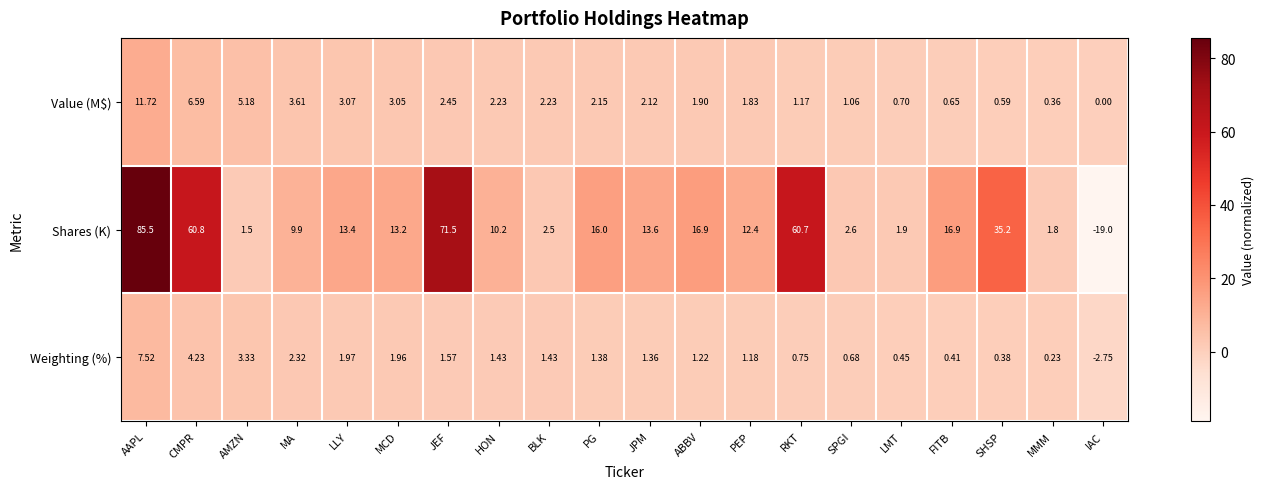

At JEF, list the series in order from largest to smallest.

Shares (K), Value (M$), Weighting (%)